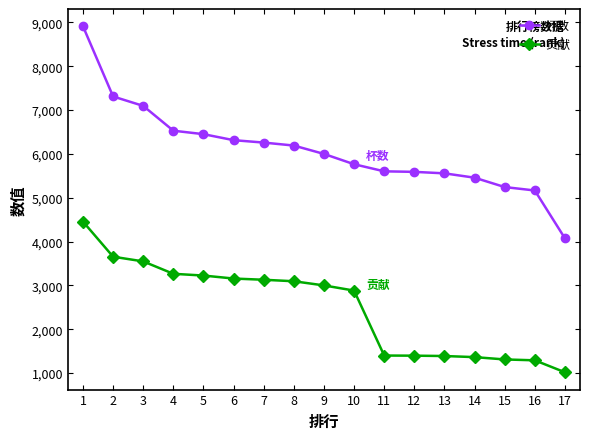

Rank the series at 10 from highest to lowest value.

杯数, 贡献